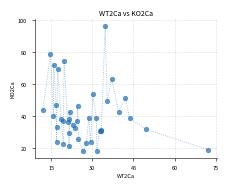

What Y value in the scatter plot is closest to 57?

53.4